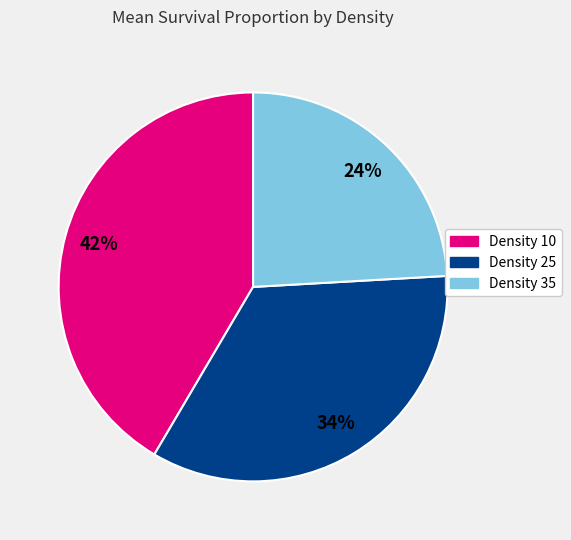

To the nearest percent, what percentage of the pie is Density 10?

42%